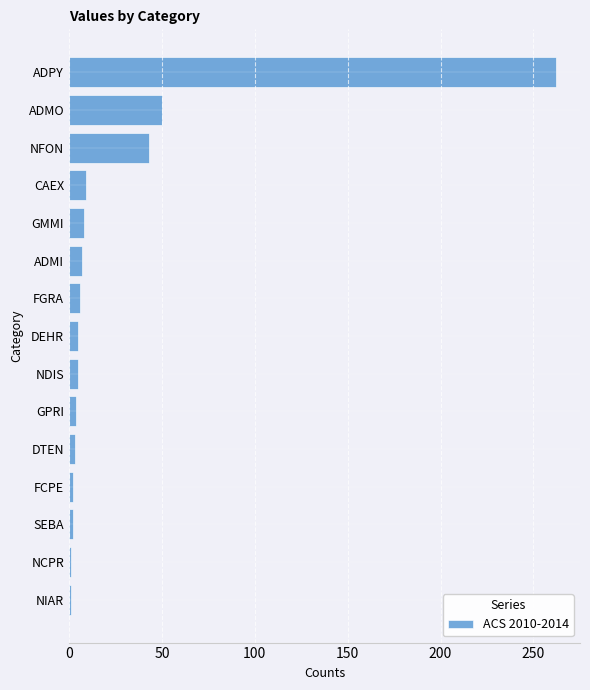

What is the label of the 5th bar from the top?

GMMI